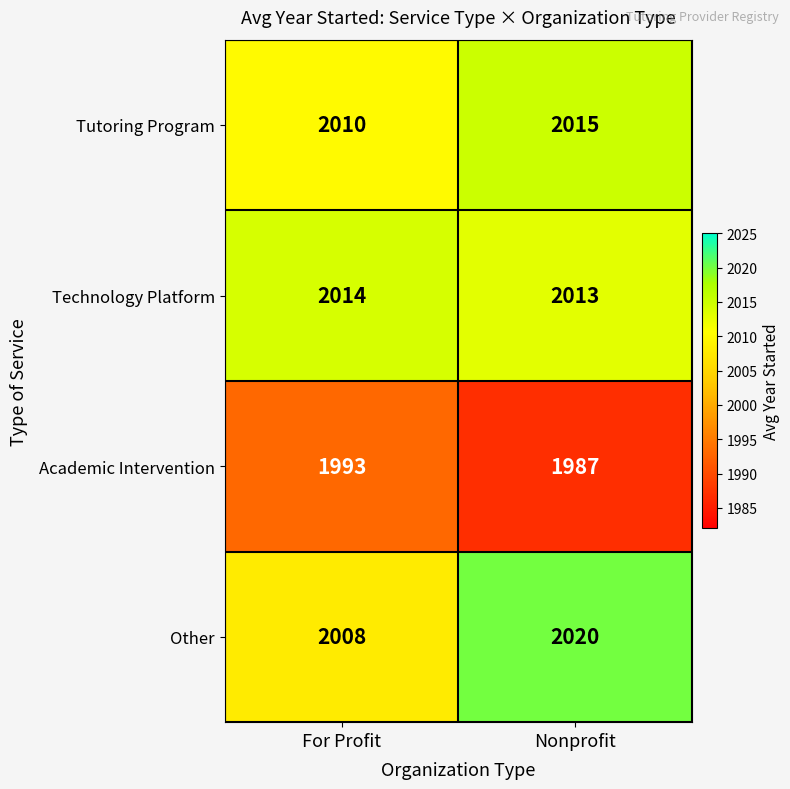

Count the number of data series in this chart.

4